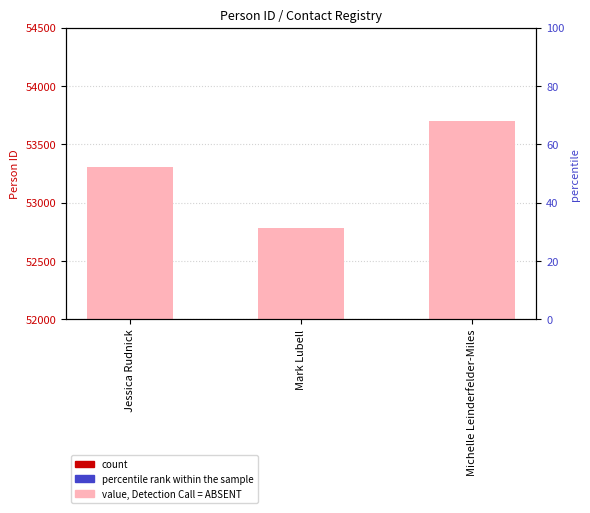

Rank the series by their maximum value, from highest to lowest.

value, Detection Call = ABSENT, count, percentile rank within the sample